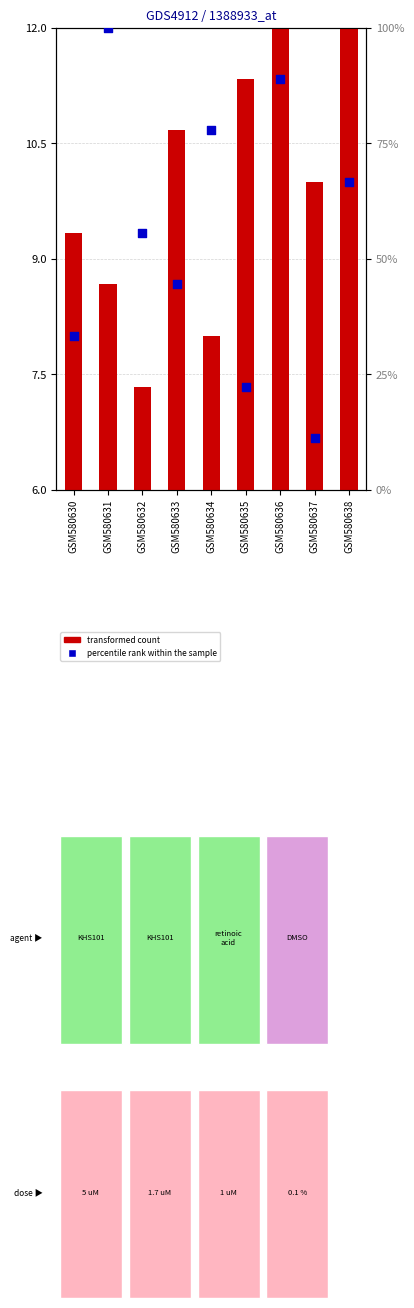

At which category is the sum across all series the highest?

GSM580631